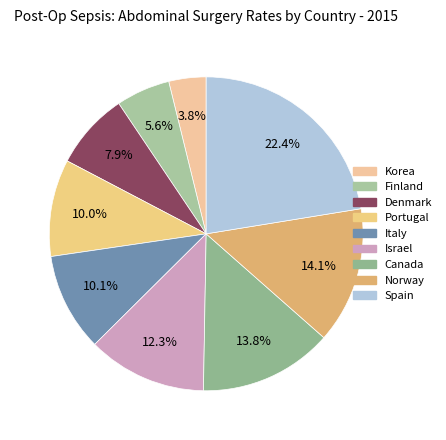

Count the number of slices in the pie.

9